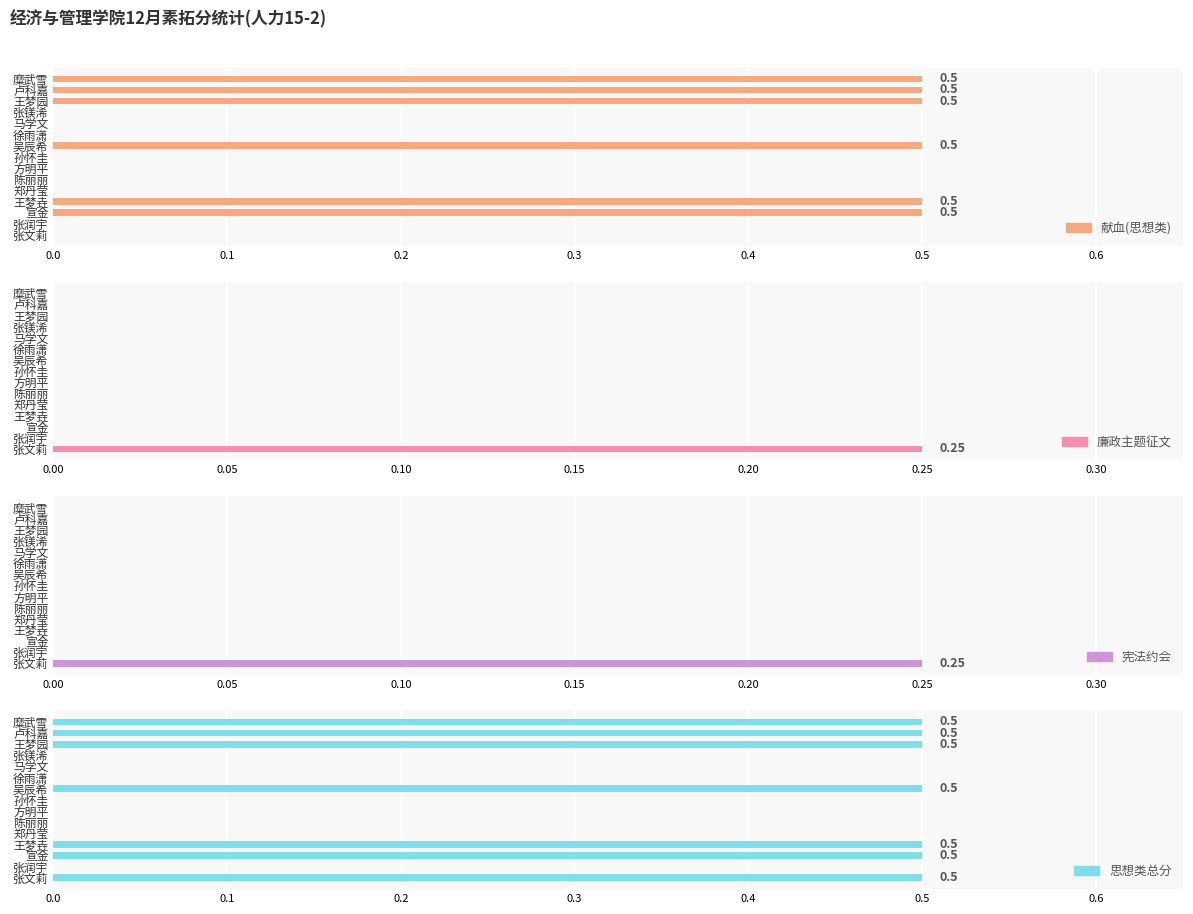

Count the number of categories in the chart.

15